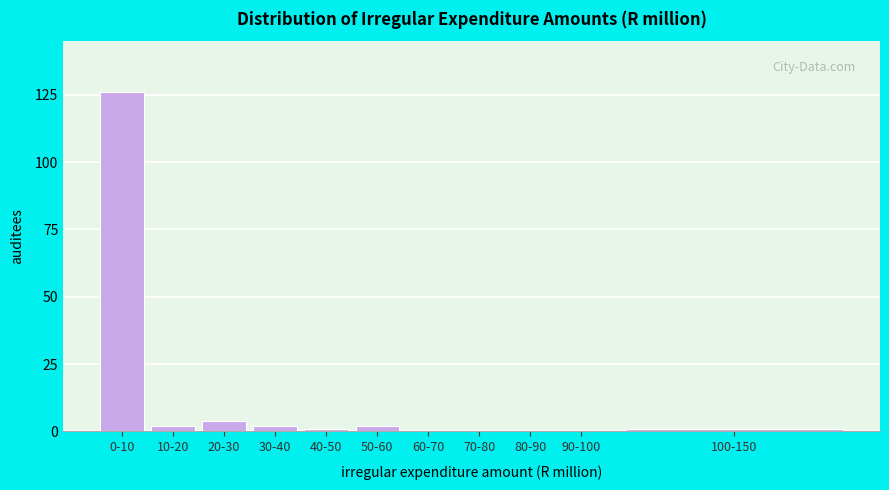

Reading right to left, what are all the values shown in this chart?

100-150=1	90-100=0	80-90=0	70-80=0	60-70=0	50-60=2	40-50=1	30-40=2	20-30=4	10-20=2	0-10=126